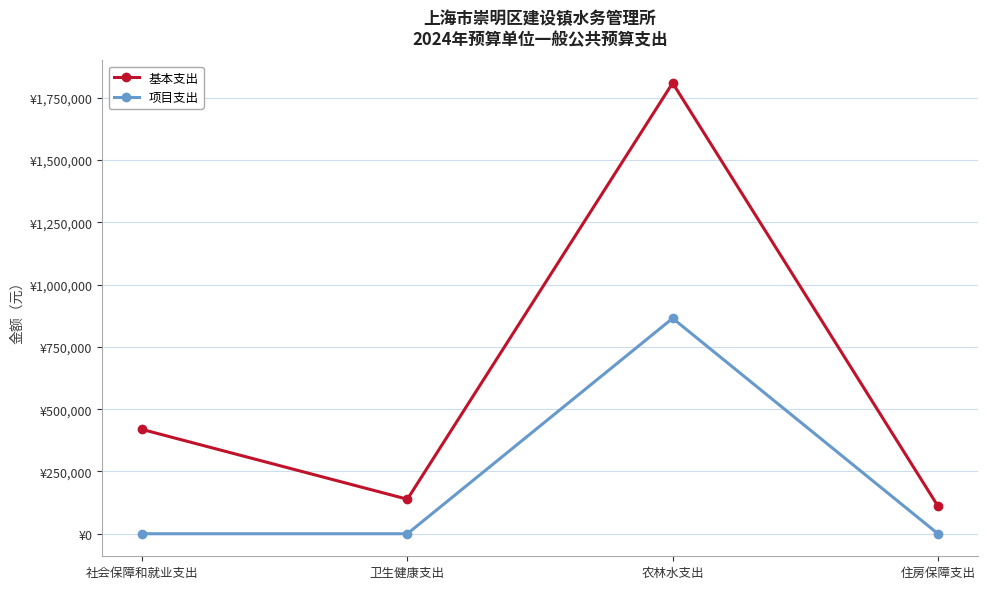

Reading left to right, transcribe all the data shown in this chart.

基本支出: 社会保障和就业支出=418800	卫生健康支出=138600	农林水支出=1809700	住房保障支出=111000
项目支出: 社会保障和就业支出=0	卫生健康支出=0	农林水支出=865000	住房保障支出=0